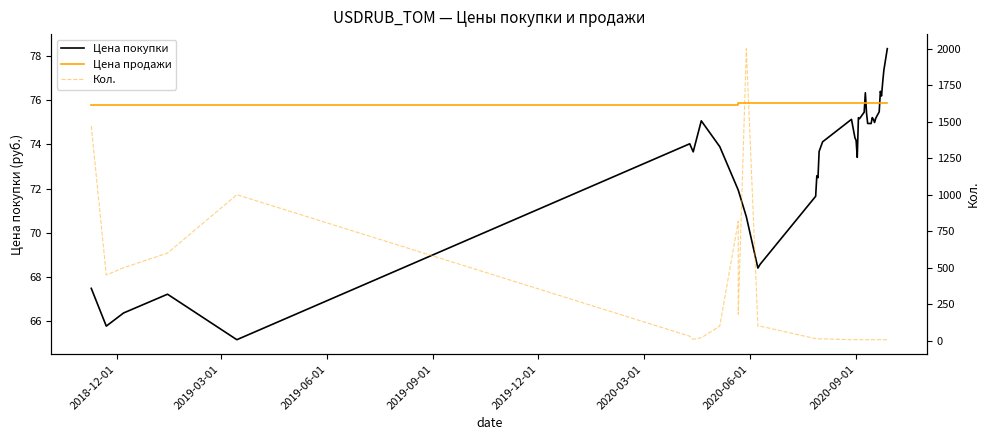

How many values in the Кол. series exceed 8?

19